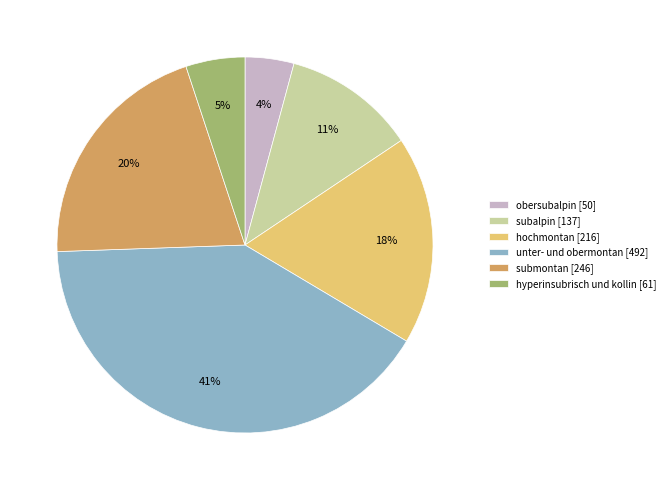

To the nearest percent, what is the difference between the largest and smallest slice percentages?

37%